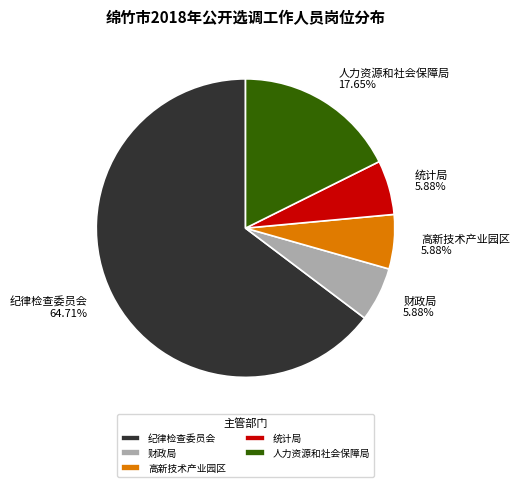

How many segments does this pie chart have?

5